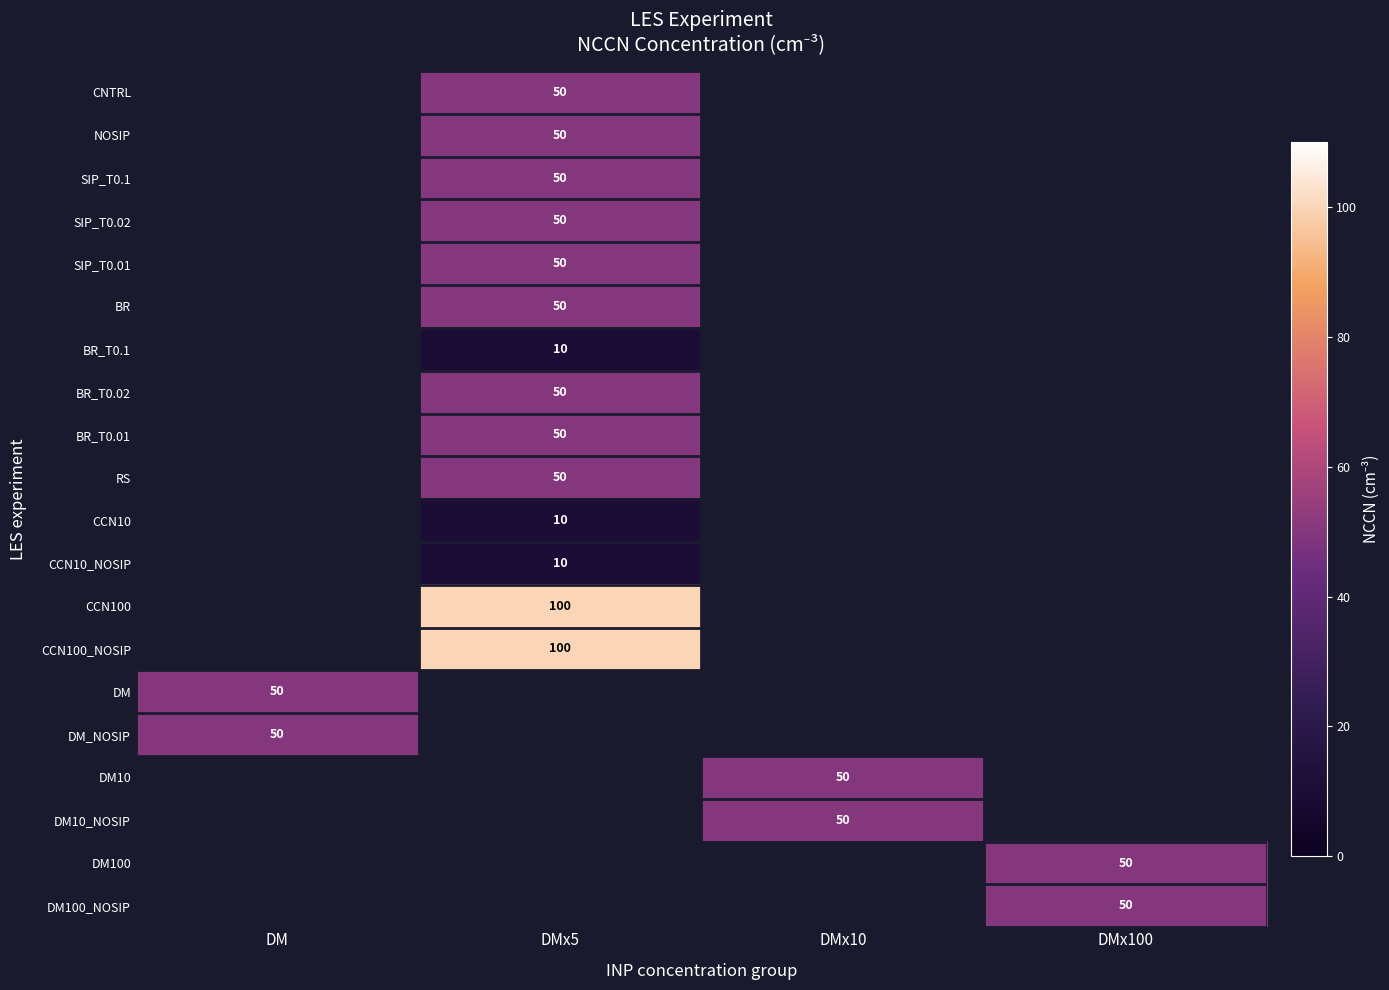

The value of DM10 at DMx10 is 50. True or false?

True